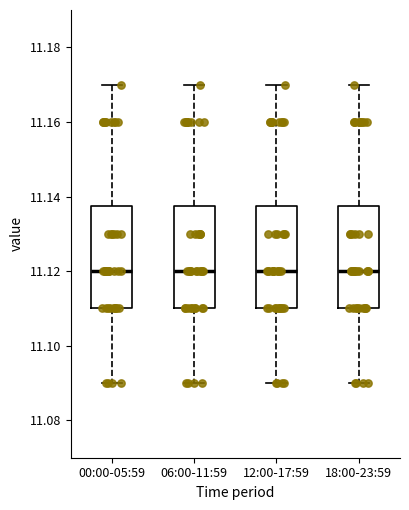

Reading left to right, read every box against the y-axis: the position of its median line, the range the box covers, and the ends of its whiskers. The values are not printed on the chart, so give them approximately, as read against the axis.

00:00-05:59: median 11.120, box 11.110 to 11.138, whiskers 11.090 to 11.170
06:00-11:59: median 11.120, box 11.110 to 11.138, whiskers 11.090 to 11.170
12:00-17:59: median 11.120, box 11.110 to 11.138, whiskers 11.090 to 11.170
18:00-23:59: median 11.120, box 11.110 to 11.138, whiskers 11.090 to 11.170